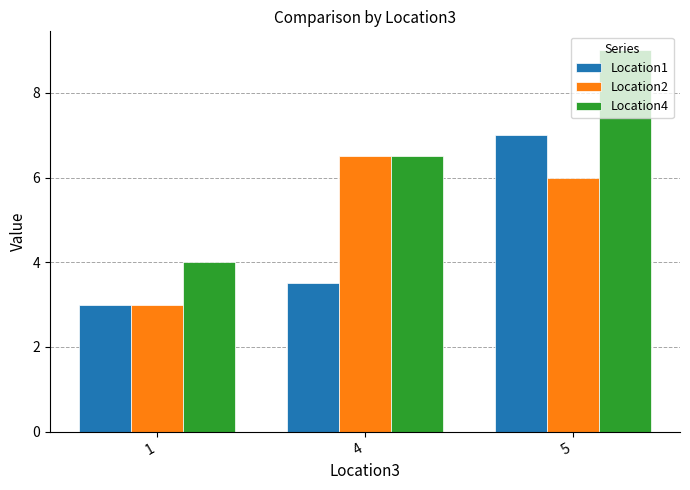

How many categories are shown in the chart?

3